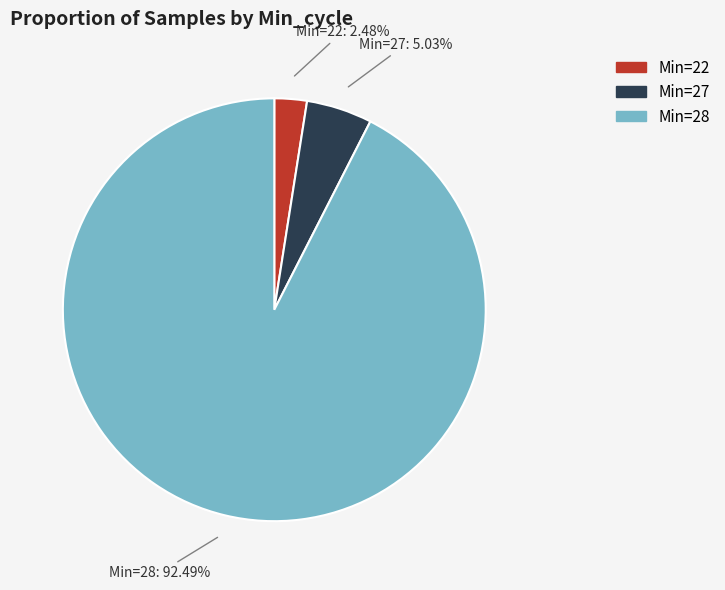

Is there any slice that represents more than half of the pie?

Yes